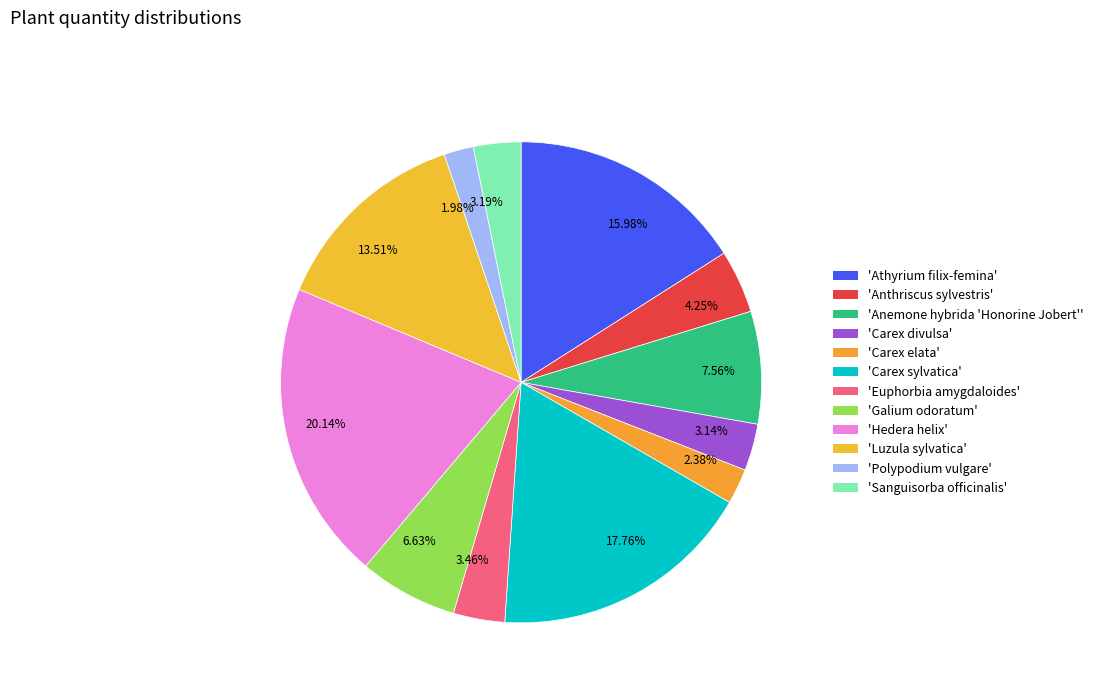

Is there any slice that represents more than half of the pie?

No